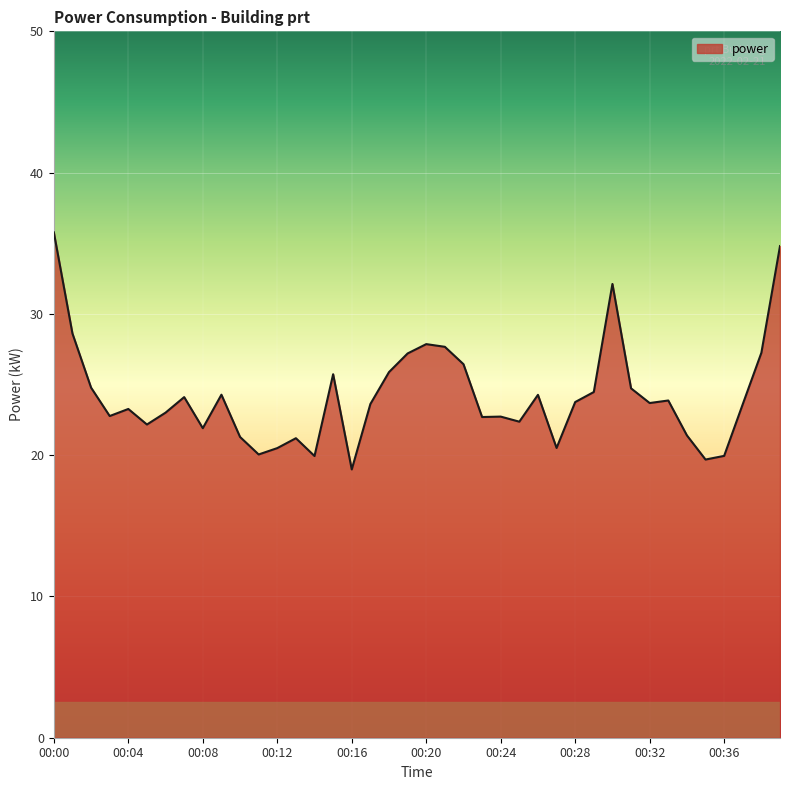

What is the difference between the maximum and minimum values?

16.8